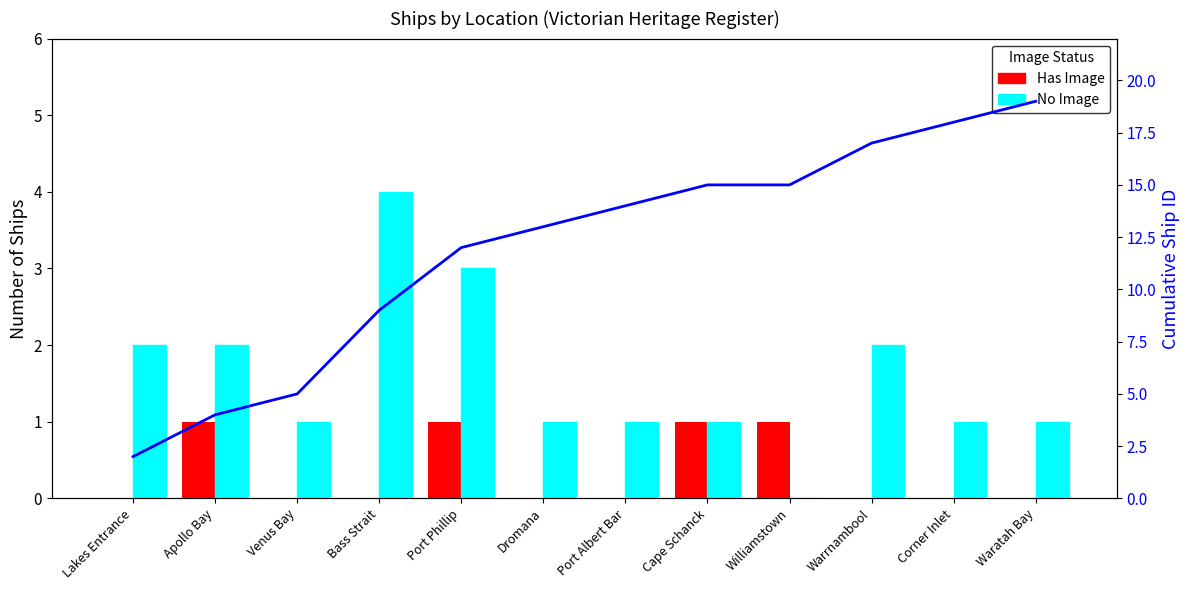

Count the Has Image values in the range 0 to 1.

12